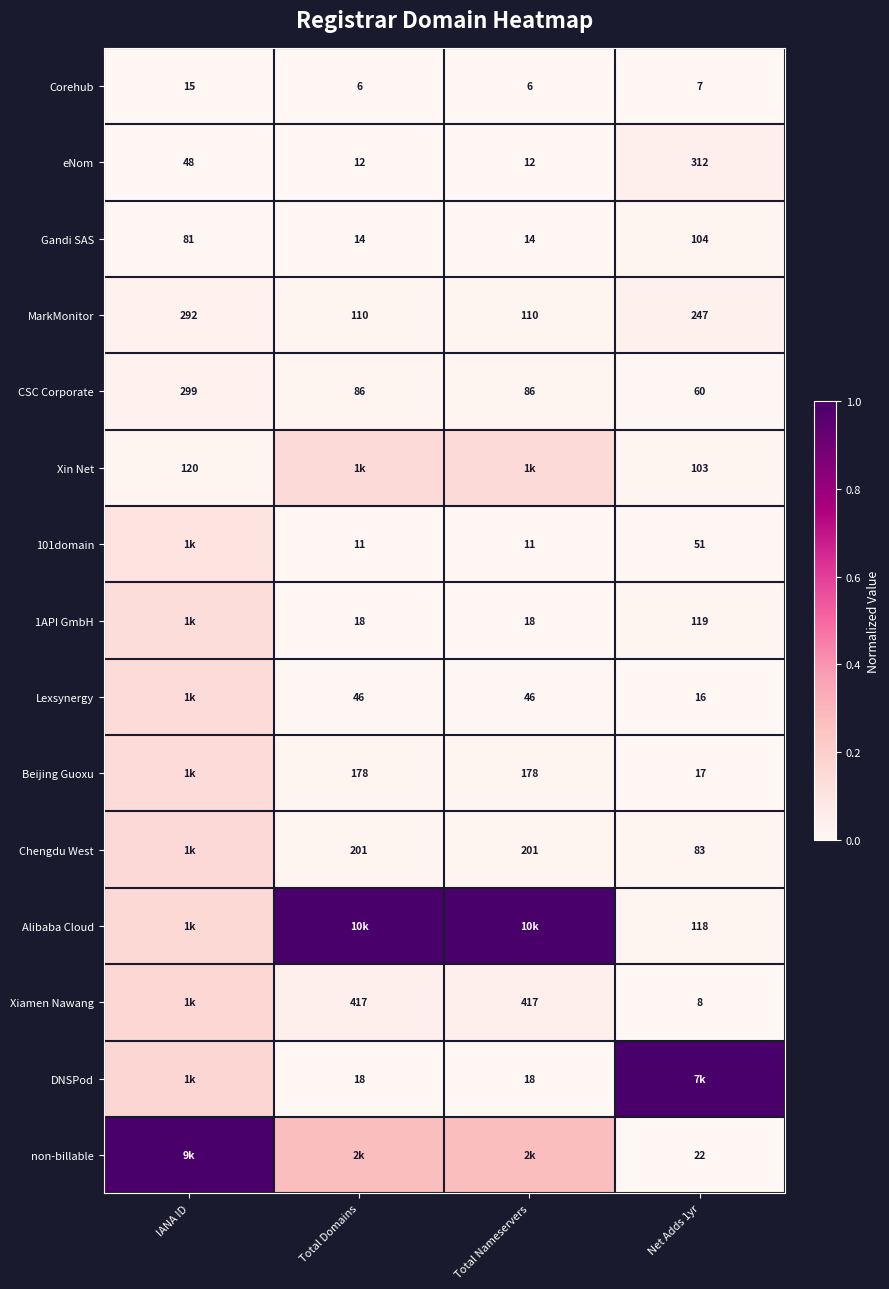

What is the spread (max minus min) of values at IANA ID?

1.0